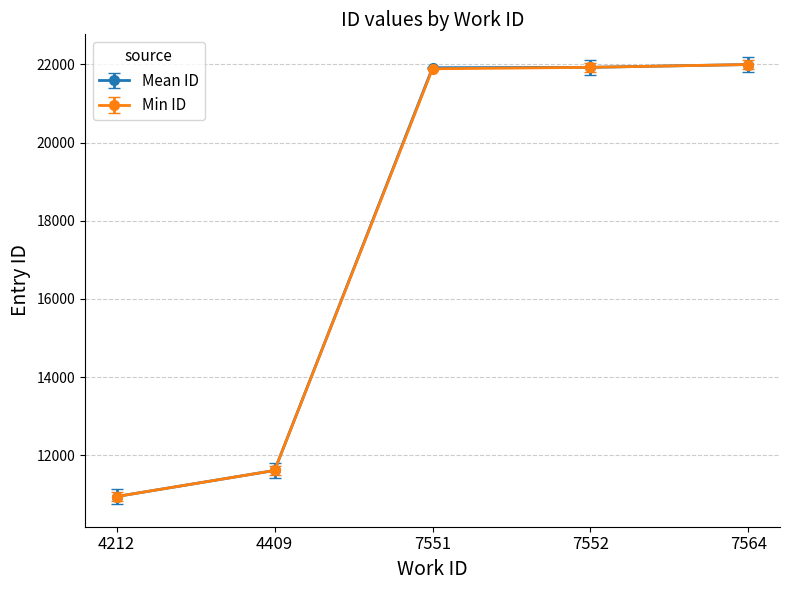

How many values in the Mean ID series are below 21916?

2